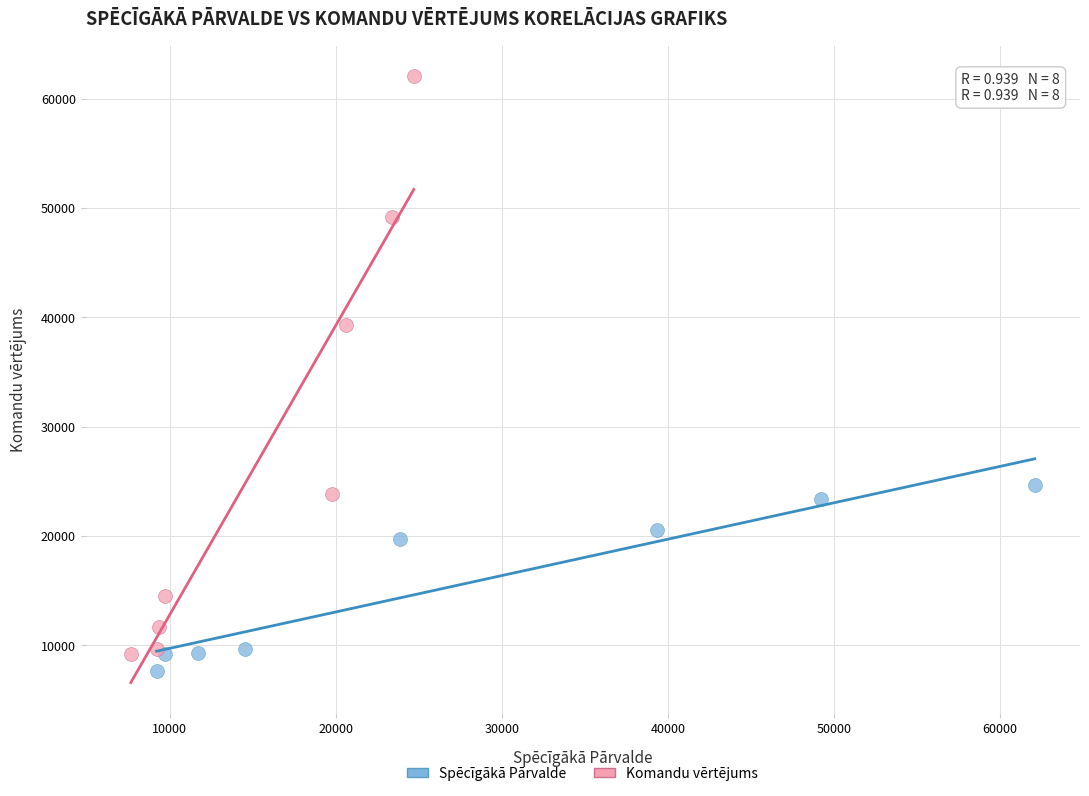

Which series has the widest spread of Y values?

Komandu vērtējums